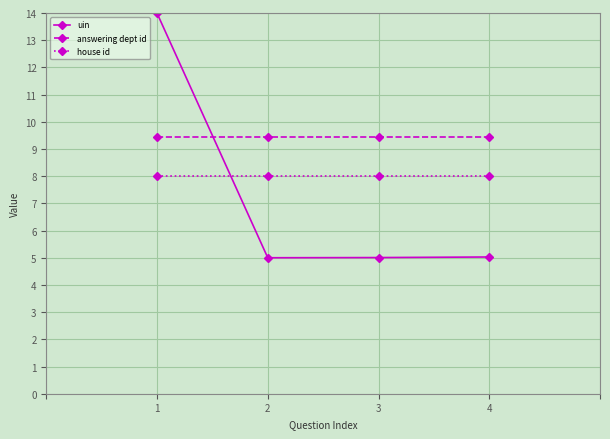

True or false: answering dept id and uin cross at least once.

True